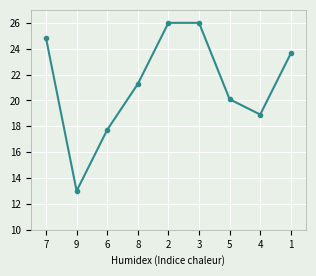

How many points are lower than both their immediate neighbors (excluding endpoints)?

2